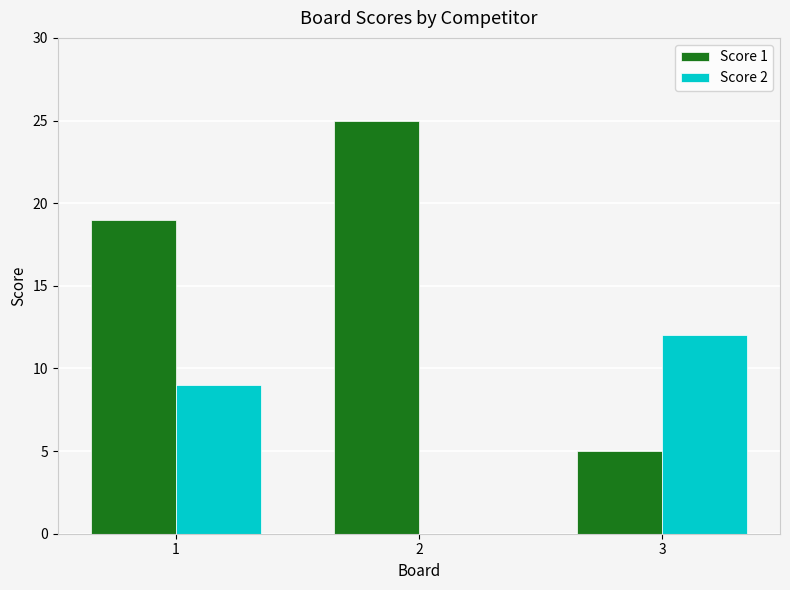

True or false: Score 1 has a value of 1 at 3.

False